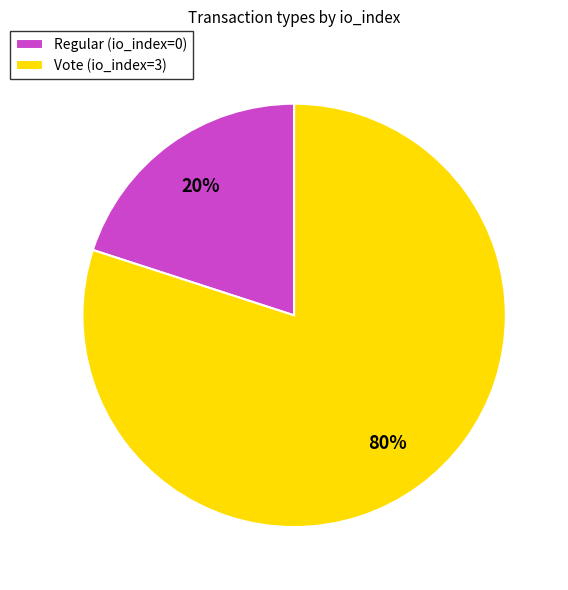

Which category has the biggest portion of the pie?

Vote